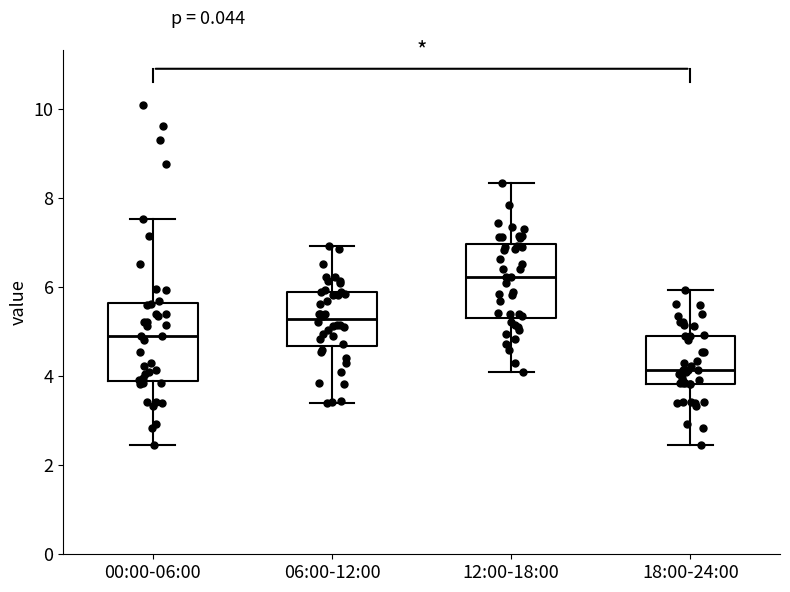

Reading left to right, read every box against the y-axis: the position of its median line, the range the box covers, and the ends of its whiskers. The values are not printed on the chart, so give them approximately, as read against the axis.

00:00-06:00: median 5.0, box 4.0 to 5.6, whiskers 2.4 to 7.6
06:00-12:00: median 5.2, box 4.6 to 6.0, whiskers 3.4 to 7.0
12:00-18:00: median 6.2, box 5.4 to 7.0, whiskers 4.2 to 8.4
18:00-24:00: median 4.2, box 3.8 to 5.0, whiskers 2.4 to 6.0